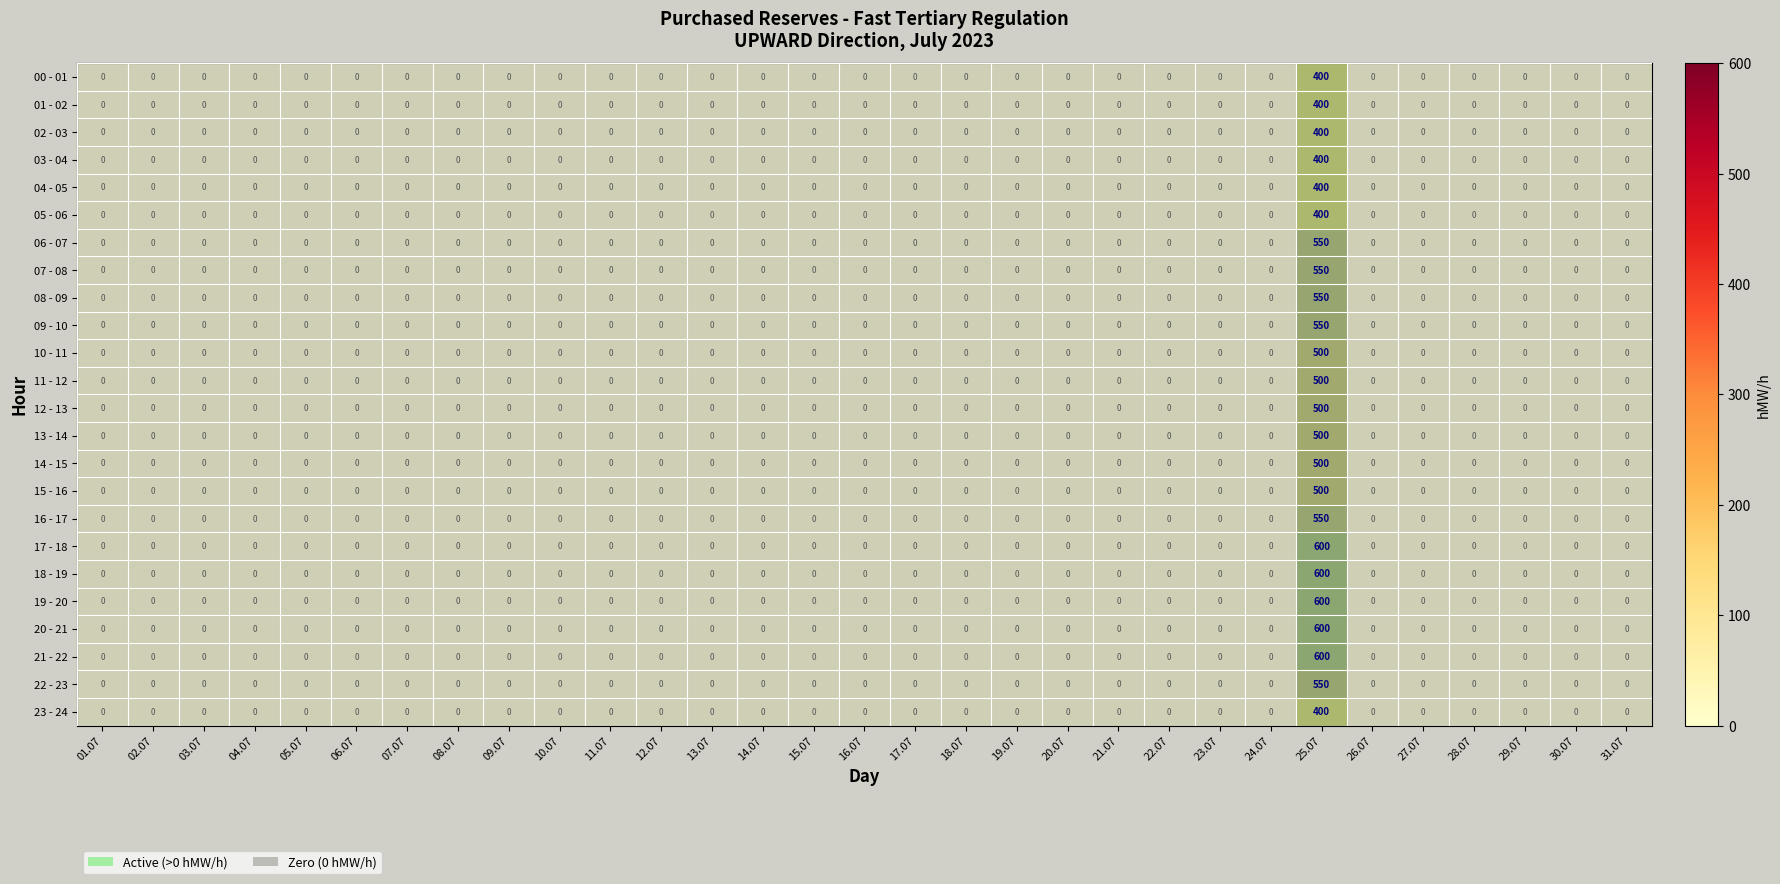

At which category is the sum across all series the highest?

25.07